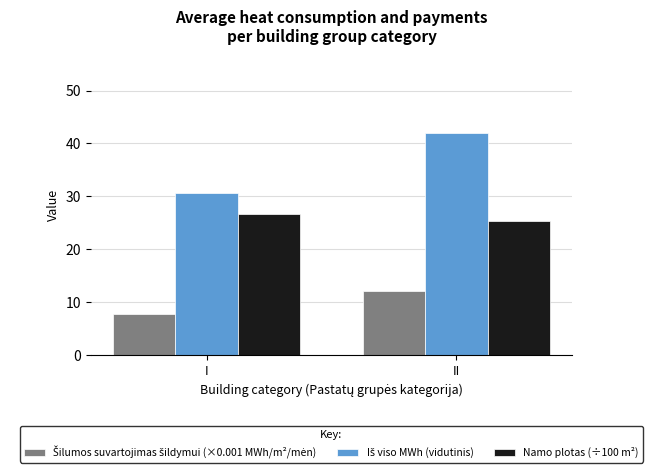

What is the difference between the Namo plotas (÷100 m²) values at II and I?

1.3